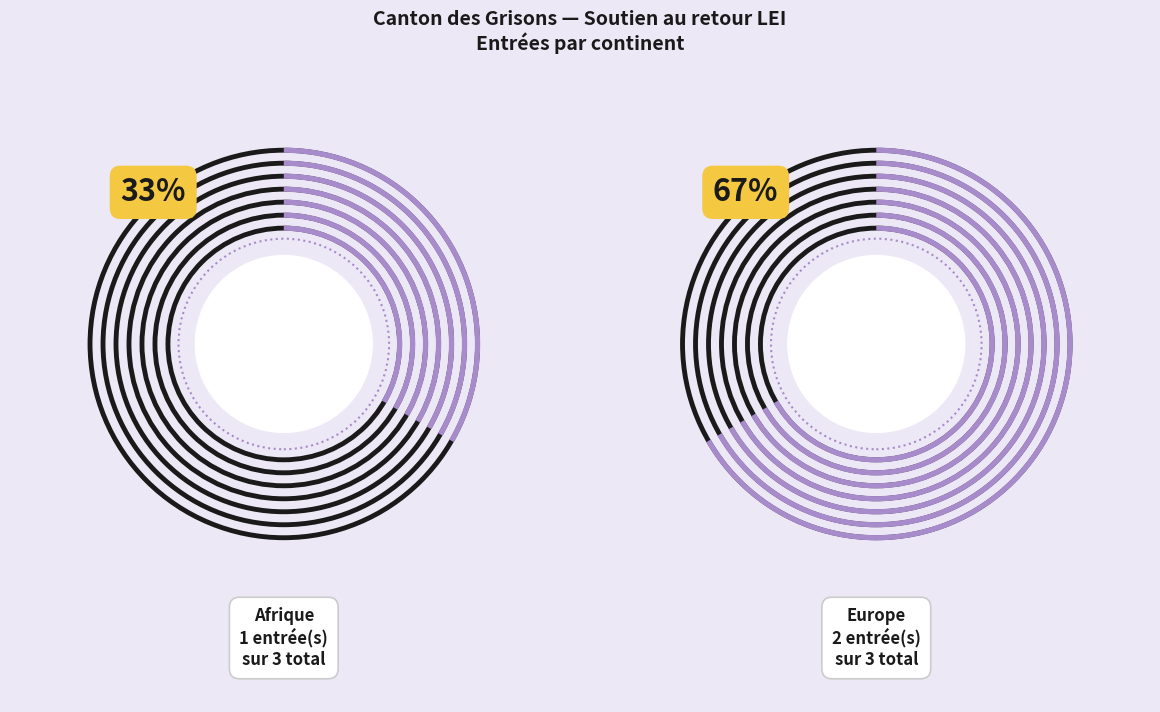

To the nearest percent, what is the combined percentage of Afrique and Europe?

100%